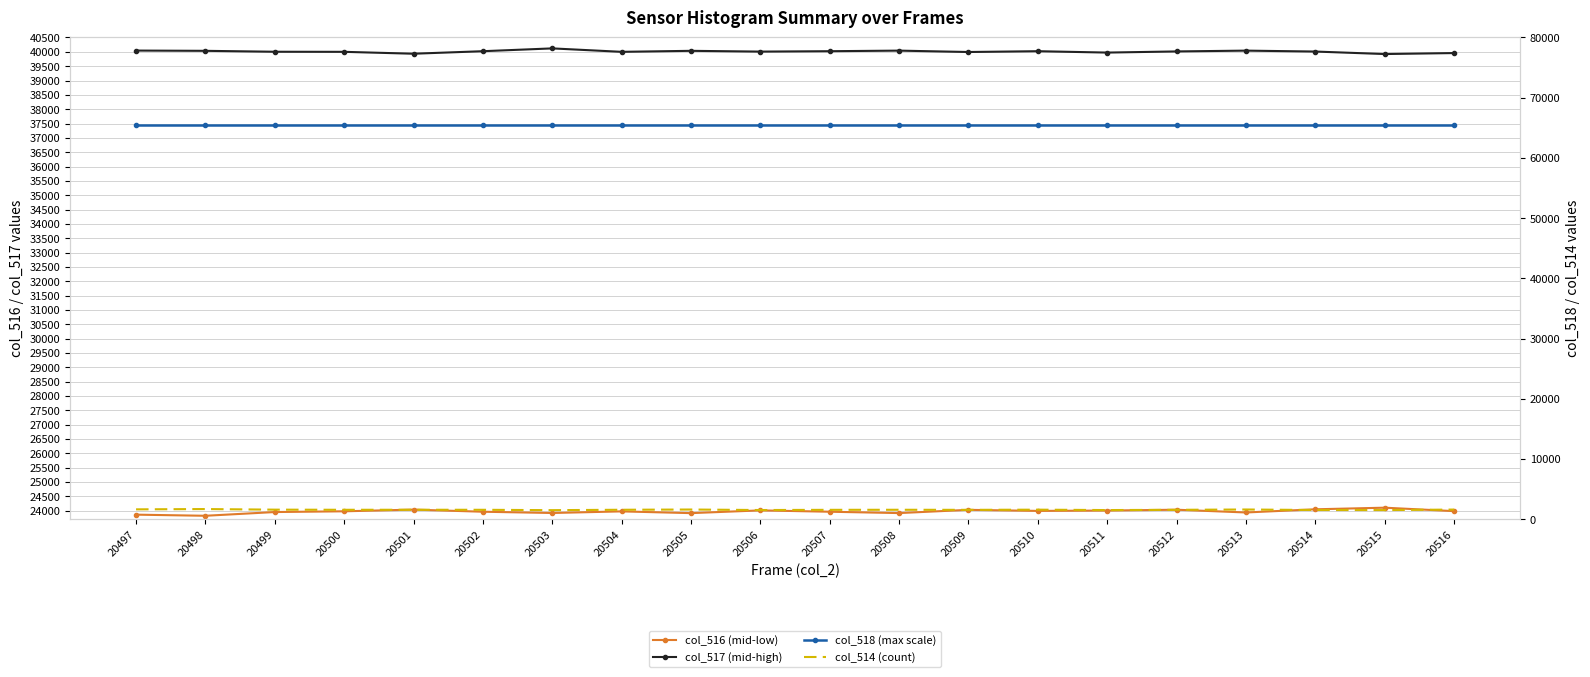

At which label does col_516 (mid-low) reach its minimum?

20498